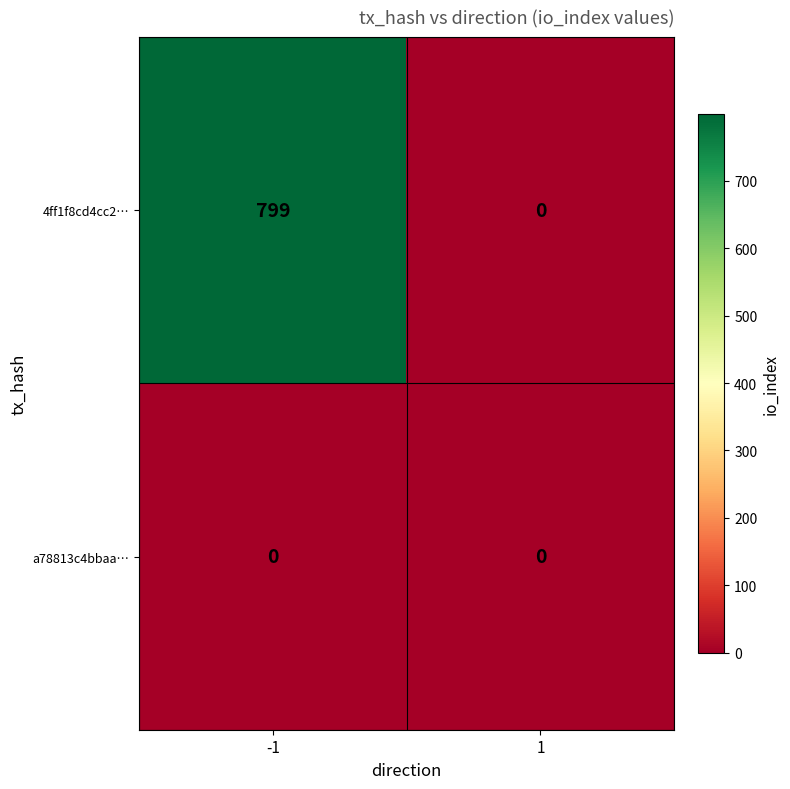

What is the maximum value for 4ff1f8cd4cc2…?

799